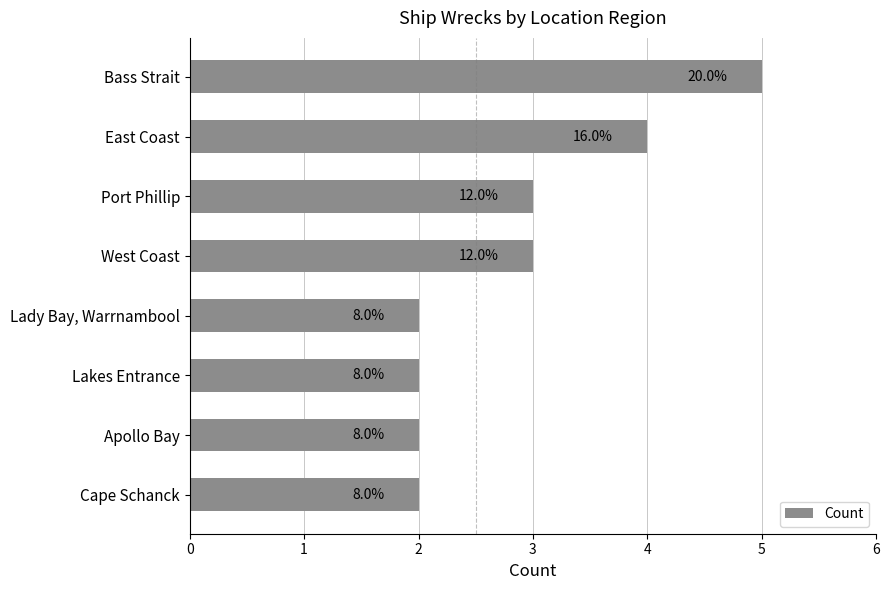

Does the chart contain any negative values?

No